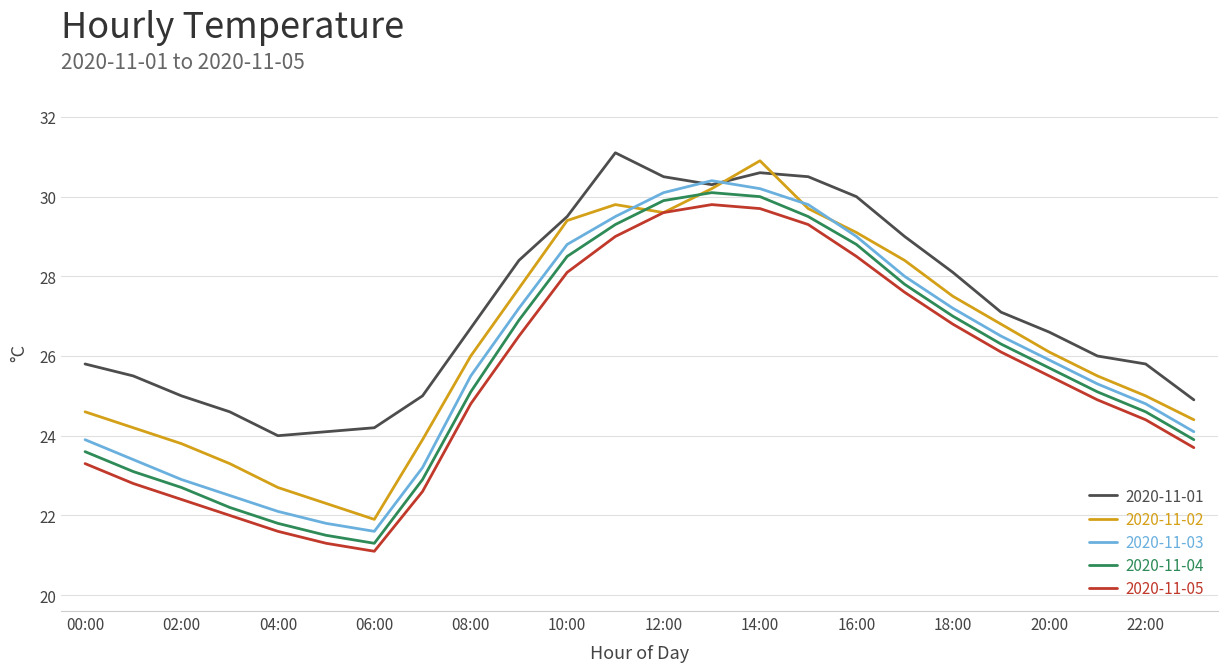

Which series has the largest range (max minus min)?

2020-11-02